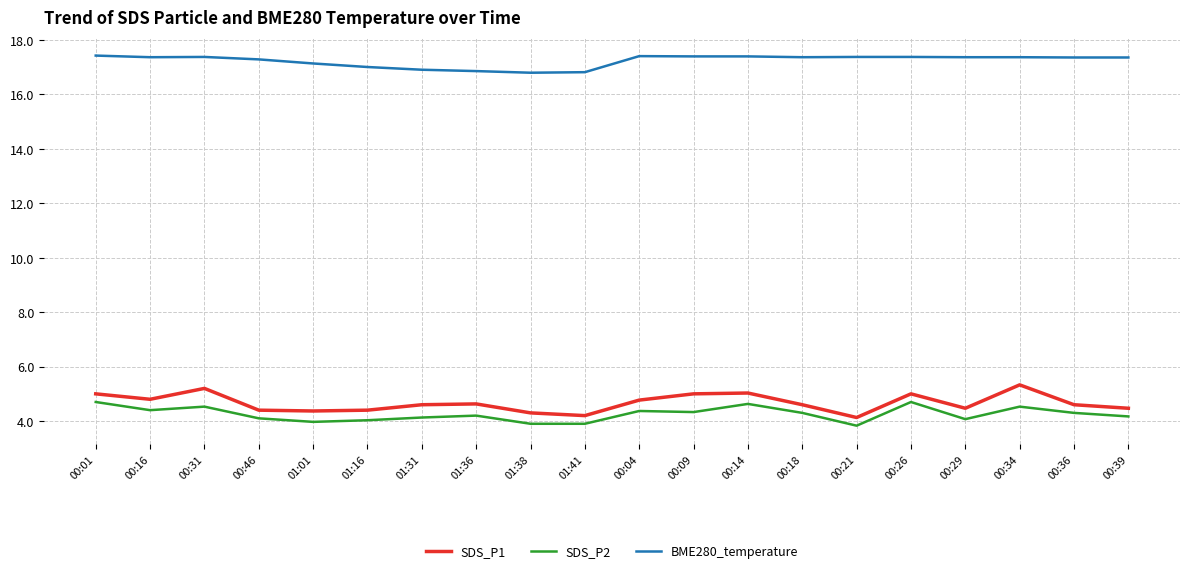

What is the sum of all BME280_temperature values?

344.8